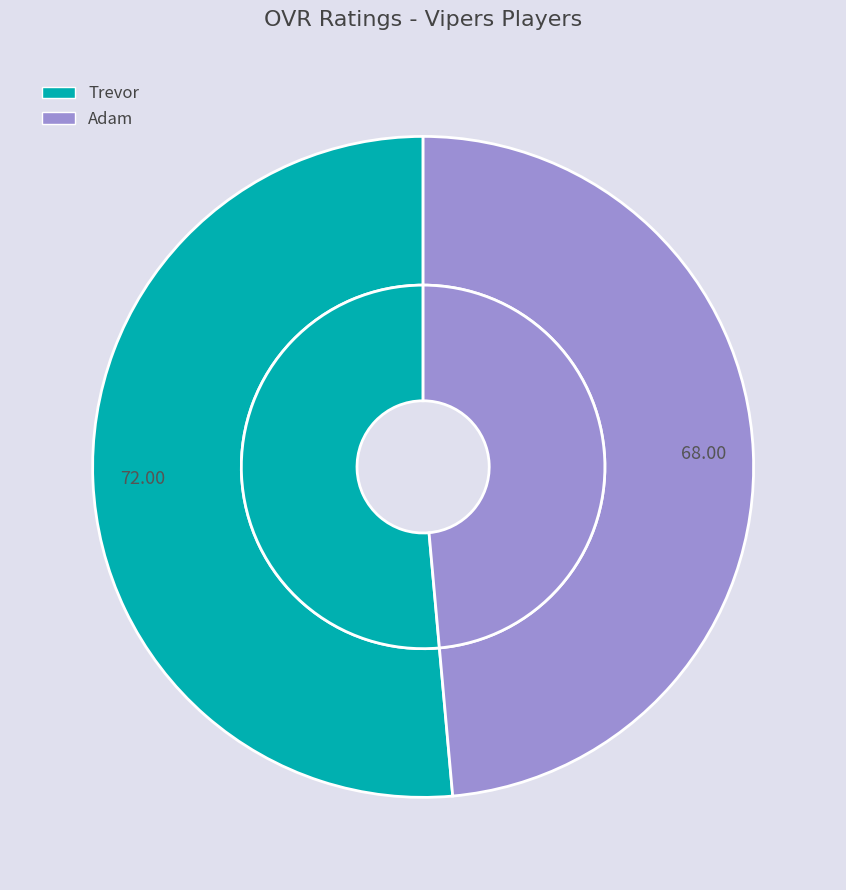

What portion of the pie excludes Trevor?

48.6%